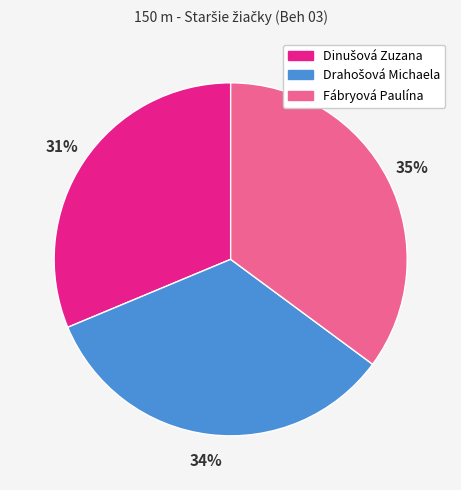

What is the largest slice in the pie chart?

Fábryová Paulína